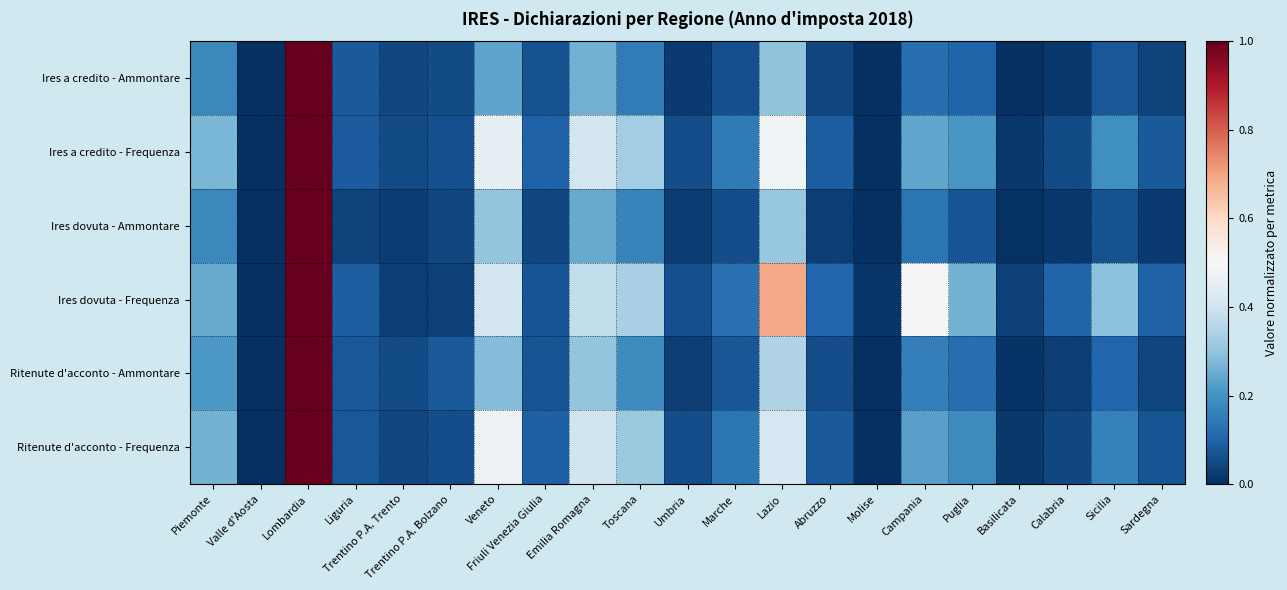

Reading left to right, what are all the values shown in this chart?

Ritenute d'acconto - Frequenza: Piemonte=0.3	Valle d'Aosta=0.0	Lombardia=1.0	Liguria=0.1	Trentino P.A. Trento=0.0	Trentino P.A. Bolzano=0.1	Veneto=0.5	Friuli Venezia Giulia=0.1	Emilia Romagna=0.4	Toscana=0.3	Umbria=0.1	Marche=0.1	Lazio=0.4	Abruzzo=0.1	Molise=0.0	Campania=0.2	Puglia=0.2	Basilicata=0.0	Calabria=0.0	Sicilia=0.2	Sardegna=0.1
Ritenute d'acconto - Ammontare: Piemonte=0.2	Valle d'Aosta=0.0	Lombardia=1.0	Liguria=0.1	Trentino P.A. Trento=0.1	Trentino P.A. Bolzano=0.1	Veneto=0.3	Friuli Venezia Giulia=0.1	Emilia Romagna=0.3	Toscana=0.2	Umbria=0.0	Marche=0.1	Lazio=0.4	Abruzzo=0.1	Molise=0.0	Campania=0.2	Puglia=0.1	Basilicata=0.0	Calabria=0.0	Sicilia=0.1	Sardegna=0.0
Ires dovuta - Frequenza: Piemonte=0.2	Valle d'Aosta=0.0	Lombardia=1.0	Liguria=0.1	Trentino P.A. Trento=0.0	Trentino P.A. Bolzano=0.0	Veneto=0.4	Friuli Venezia Giulia=0.1	Emilia Romagna=0.4	Toscana=0.3	Umbria=0.1	Marche=0.1	Lazio=0.7	Abruzzo=0.1	Molise=0.0	Campania=0.5	Puglia=0.3	Basilicata=0.0	Calabria=0.1	Sicilia=0.3	Sardegna=0.1
Ires dovuta - Ammontare: Piemonte=0.2	Valle d'Aosta=0.0	Lombardia=1.0	Liguria=0.0	Trentino P.A. Trento=0.0	Trentino P.A. Bolzano=0.0	Veneto=0.3	Friuli Venezia Giulia=0.0	Emilia Romagna=0.2	Toscana=0.2	Umbria=0.0	Marche=0.1	Lazio=0.3	Abruzzo=0.0	Molise=0.0	Campania=0.1	Puglia=0.1	Basilicata=0.0	Calabria=0.0	Sicilia=0.1	Sardegna=0.0
Ires a credito - Frequenza: Piemonte=0.3	Valle d'Aosta=0.0	Lombardia=1.0	Liguria=0.1	Trentino P.A. Trento=0.1	Trentino P.A. Bolzano=0.1	Veneto=0.5	Friuli Venezia Giulia=0.1	Emilia Romagna=0.4	Toscana=0.3	Umbria=0.1	Marche=0.1	Lazio=0.5	Abruzzo=0.1	Molise=0.0	Campania=0.2	Puglia=0.2	Basilicata=0.0	Calabria=0.1	Sicilia=0.2	Sardegna=0.1
Ires a credito - Ammontare: Piemonte=0.2	Valle d'Aosta=0.0	Lombardia=1.0	Liguria=0.1	Trentino P.A. Trento=0.0	Trentino P.A. Bolzano=0.1	Veneto=0.2	Friuli Venezia Giulia=0.1	Emilia Romagna=0.3	Toscana=0.2	Umbria=0.0	Marche=0.1	Lazio=0.3	Abruzzo=0.0	Molise=0.0	Campania=0.1	Puglia=0.1	Basilicata=0.0	Calabria=0.0	Sicilia=0.1	Sardegna=0.0